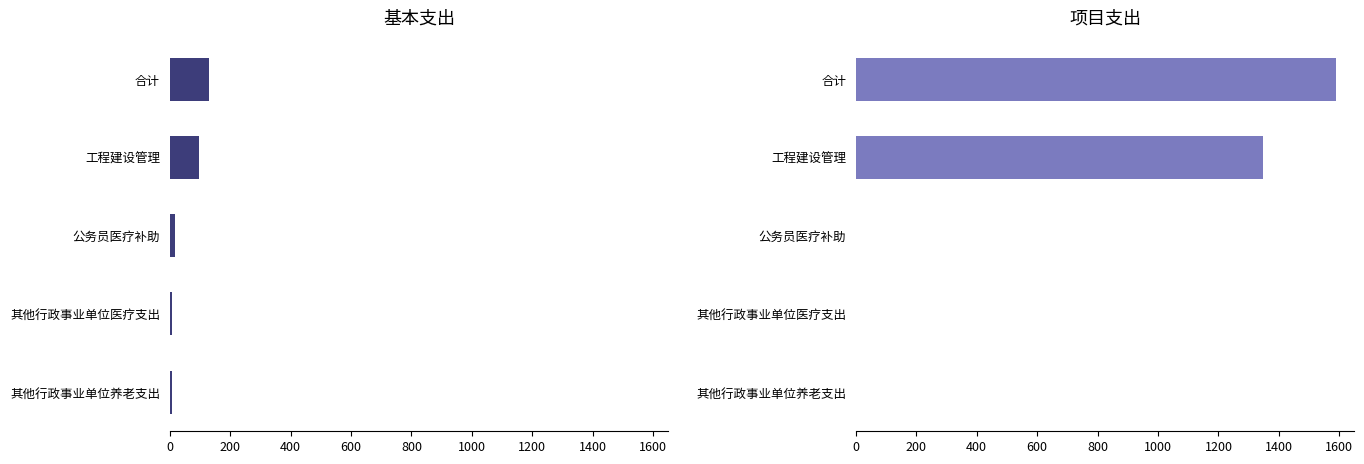

Between 其他行政事业单位养老支出 and 其他行政事业单位医疗支出, which series saw the biggest shift?

基本支出